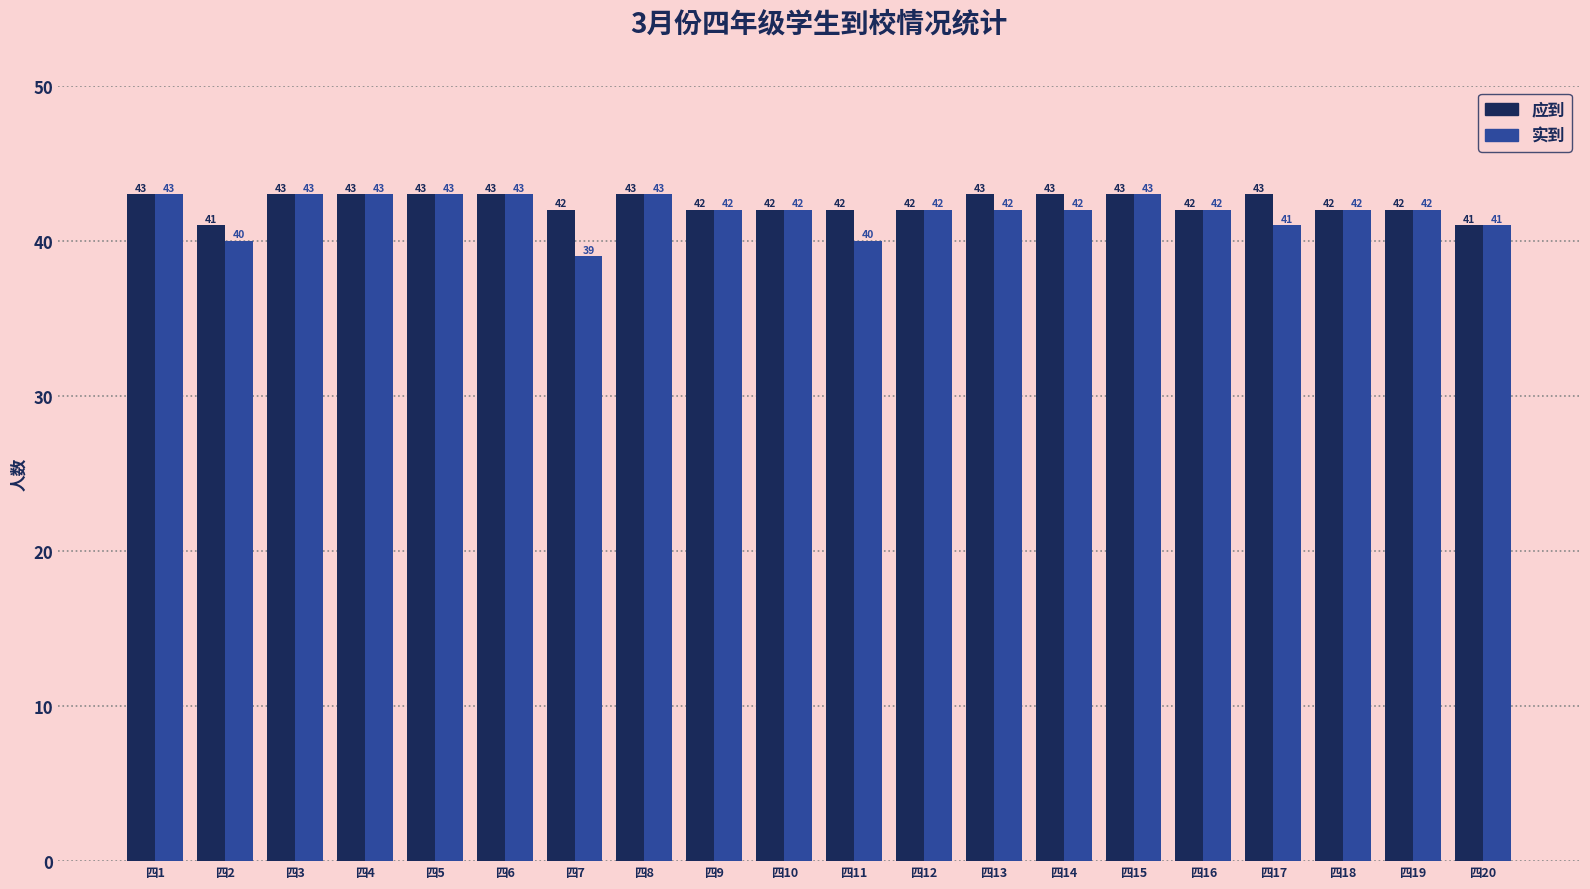

Reading right to left, list all the values displayed in this chart.

应到: 41	42	42	43	42	43	43	43	42	42	42	42	43	42	43	43	43	43	41	43
实到: 41	42	42	41	42	43	42	42	42	40	42	42	43	39	43	43	43	43	40	43